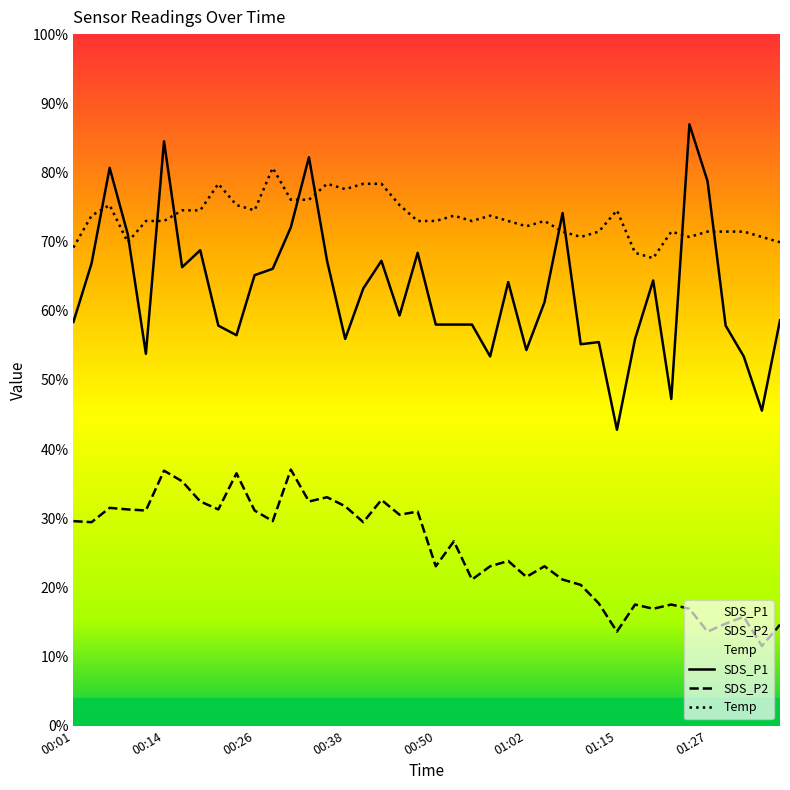

How many lines are shown in the chart?

3